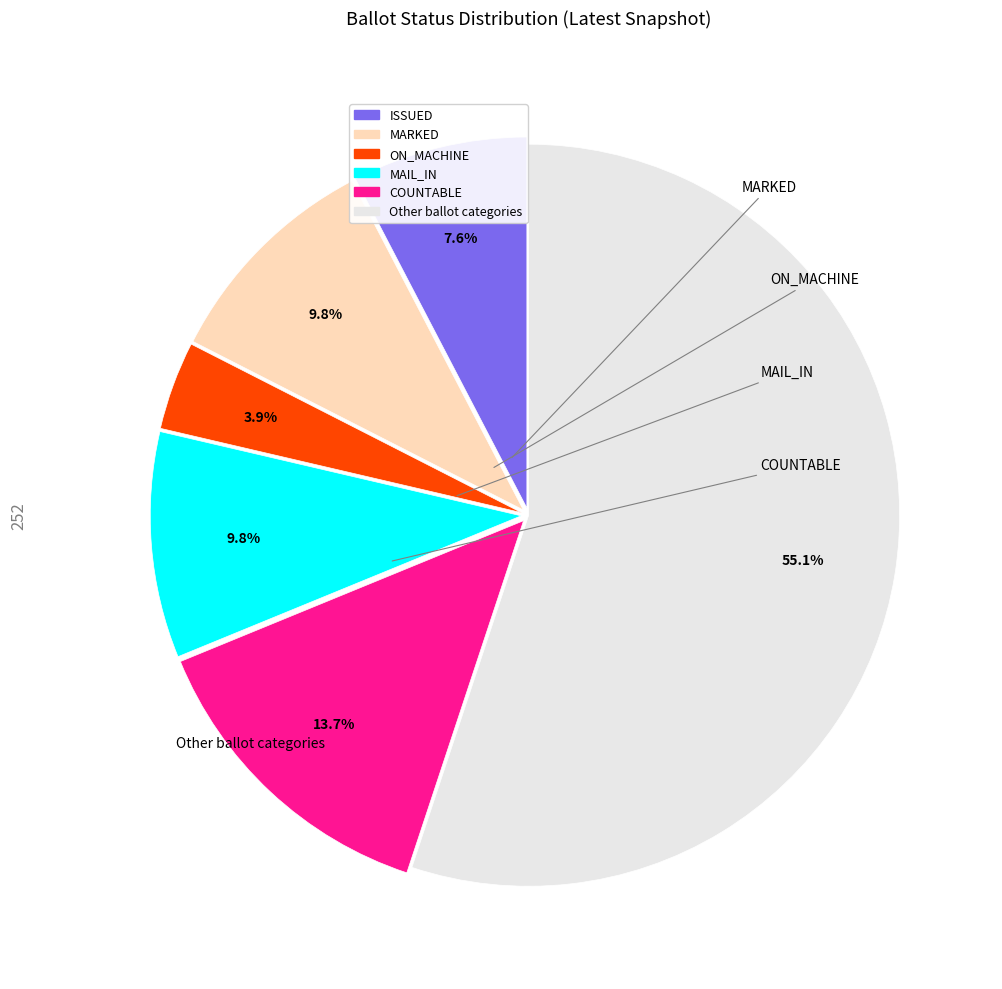

To the nearest percent, what is the difference between the largest and smallest slice percentages?

51%